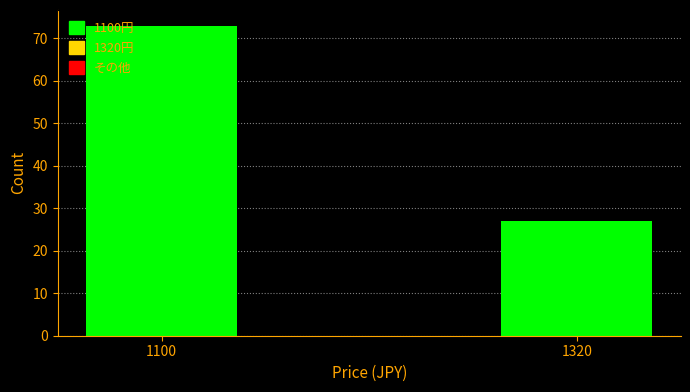

Reading left to right, list all the values displayed in this chart.

73	27